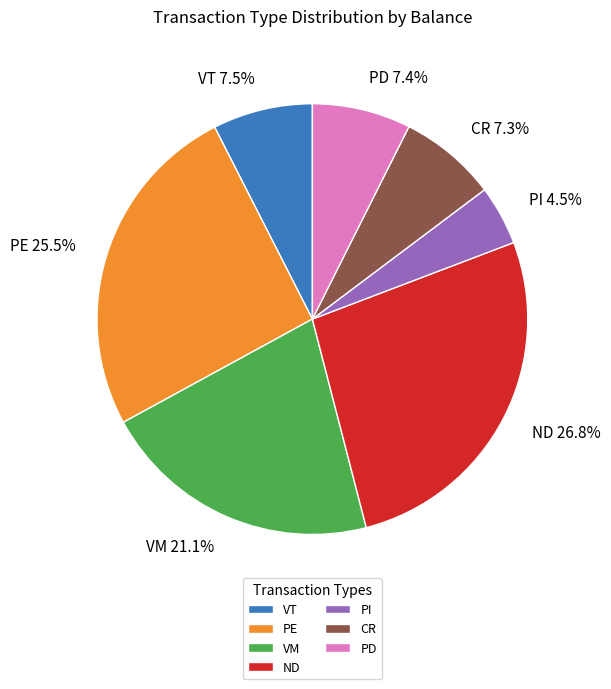

What is the ratio of the value at PE to the value at PD?

3.4